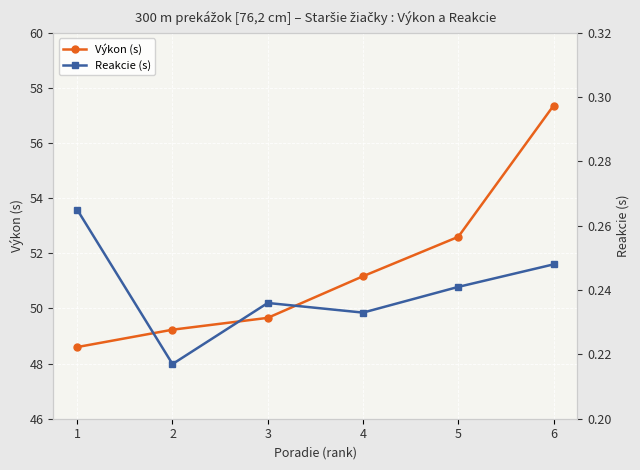

What is the difference between the highest and lowest values at 3?

49.4